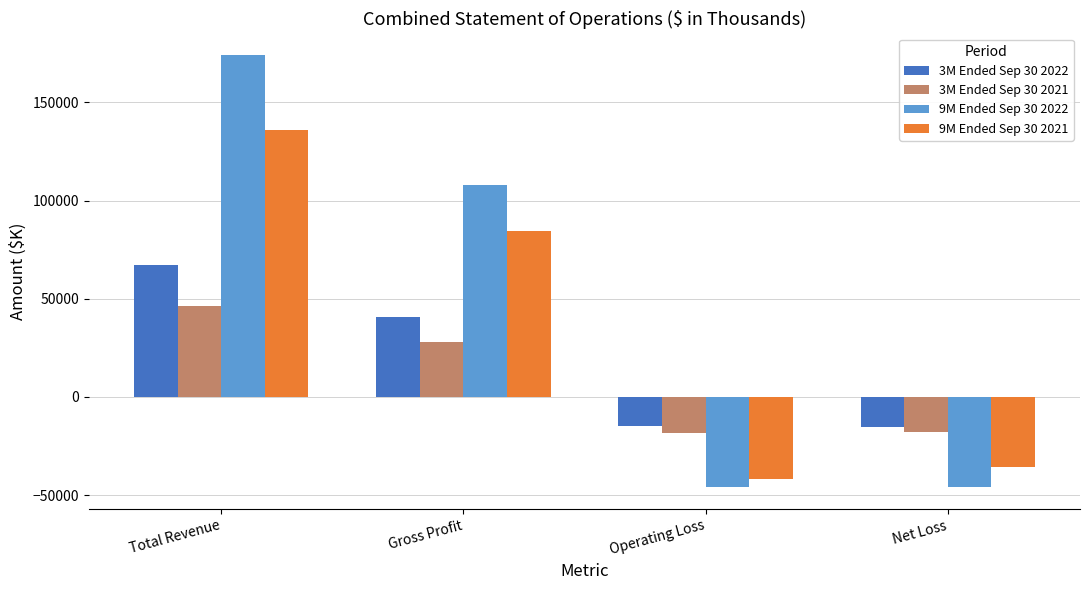

At which label is 9M Ended Sep 30 2022 closest to 64048?

Gross Profit